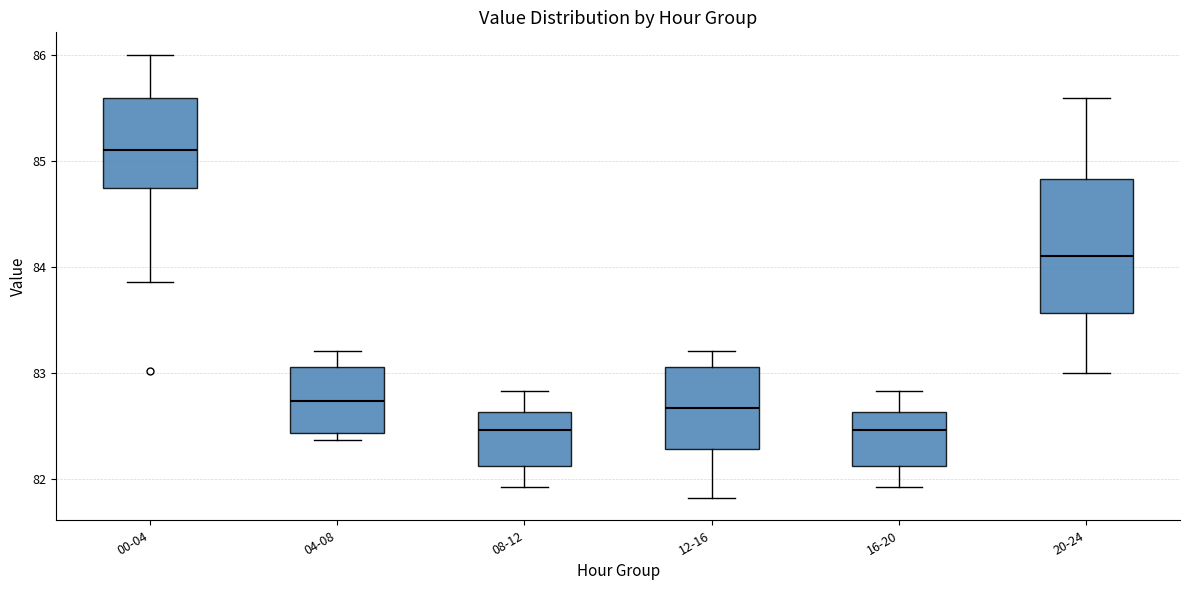

Comparing the boxes themselves (not the whiskers), which one is the tallest?

20-24